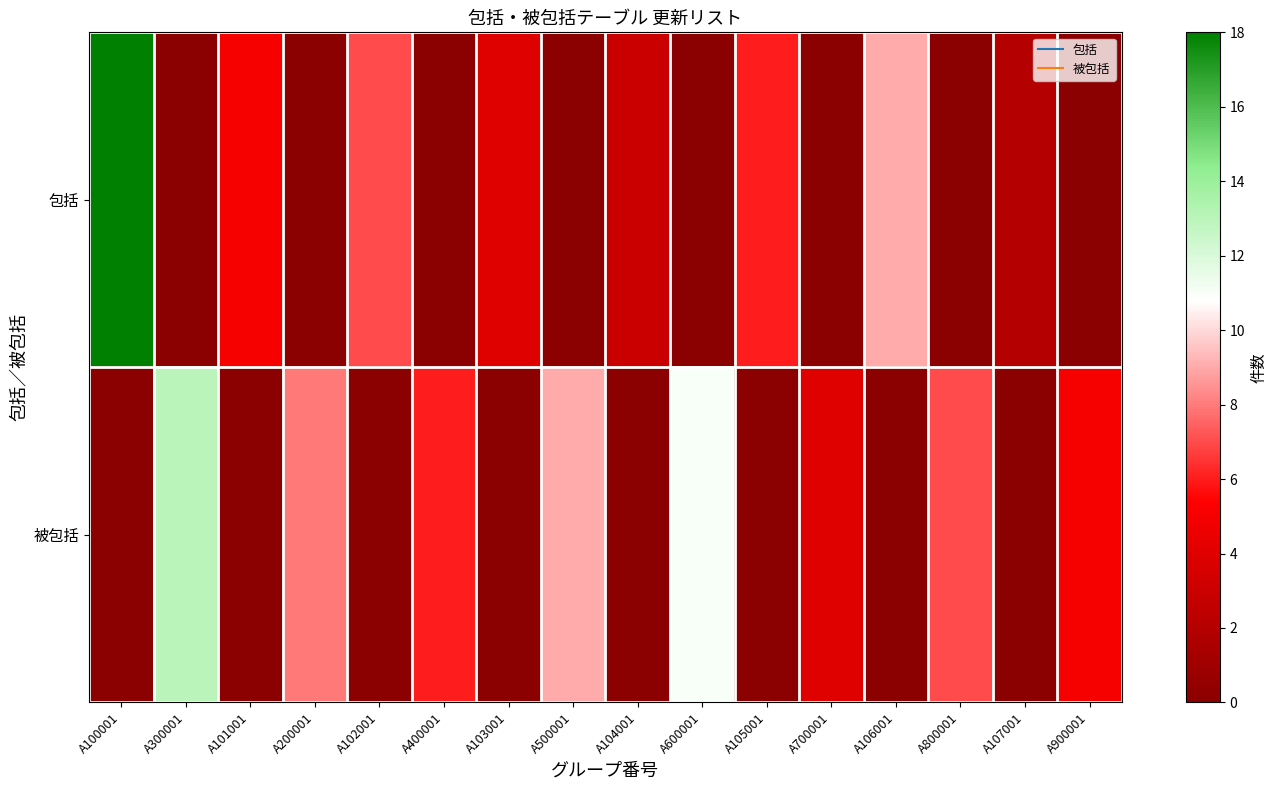

Count the number of data series in this chart.

2